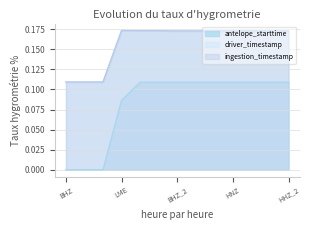

At BHE, list the series in order from smallest to largest.

antelope_starttime, driver_timestamp, ingestion_timestamp